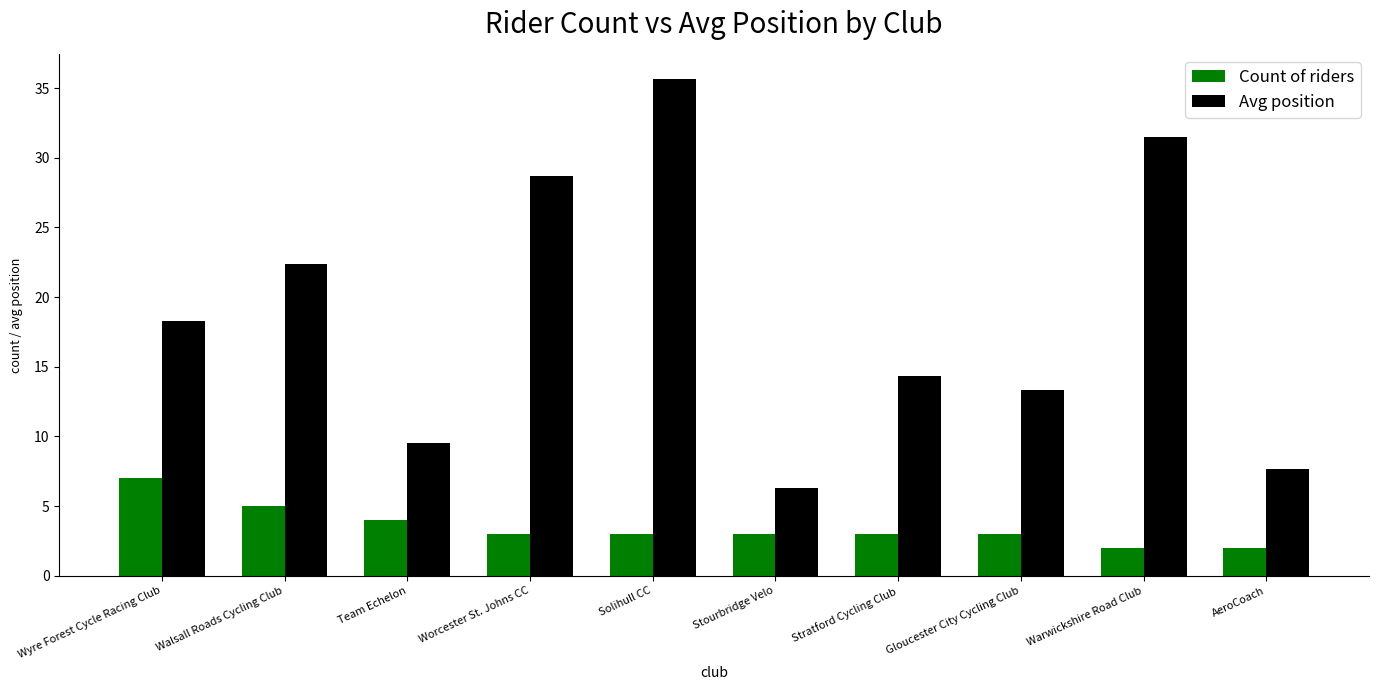

Reading right to left, list all the values displayed in this chart.

Count of riders: AeroCoach=2.0	Warwickshire Road Club=2.0	Gloucester City Cycling Club=3.0	Stratford Cycling Club=3.0	Stourbridge Velo=3.0	Solihull CC=3.0	Worcester St. Johns CC=3.0	Team Echelon=4.0	Walsall Roads Cycling Club=5.0	Wyre Forest Cycle Racing Club=7.0
Avg position: AeroCoach=7.7	Warwickshire Road Club=31.5	Gloucester City Cycling Club=13.3	Stratford Cycling Club=14.3	Stourbridge Velo=6.3	Solihull CC=35.7	Worcester St. Johns CC=28.7	Team Echelon=9.5	Walsall Roads Cycling Club=22.4	Wyre Forest Cycle Racing Club=18.3